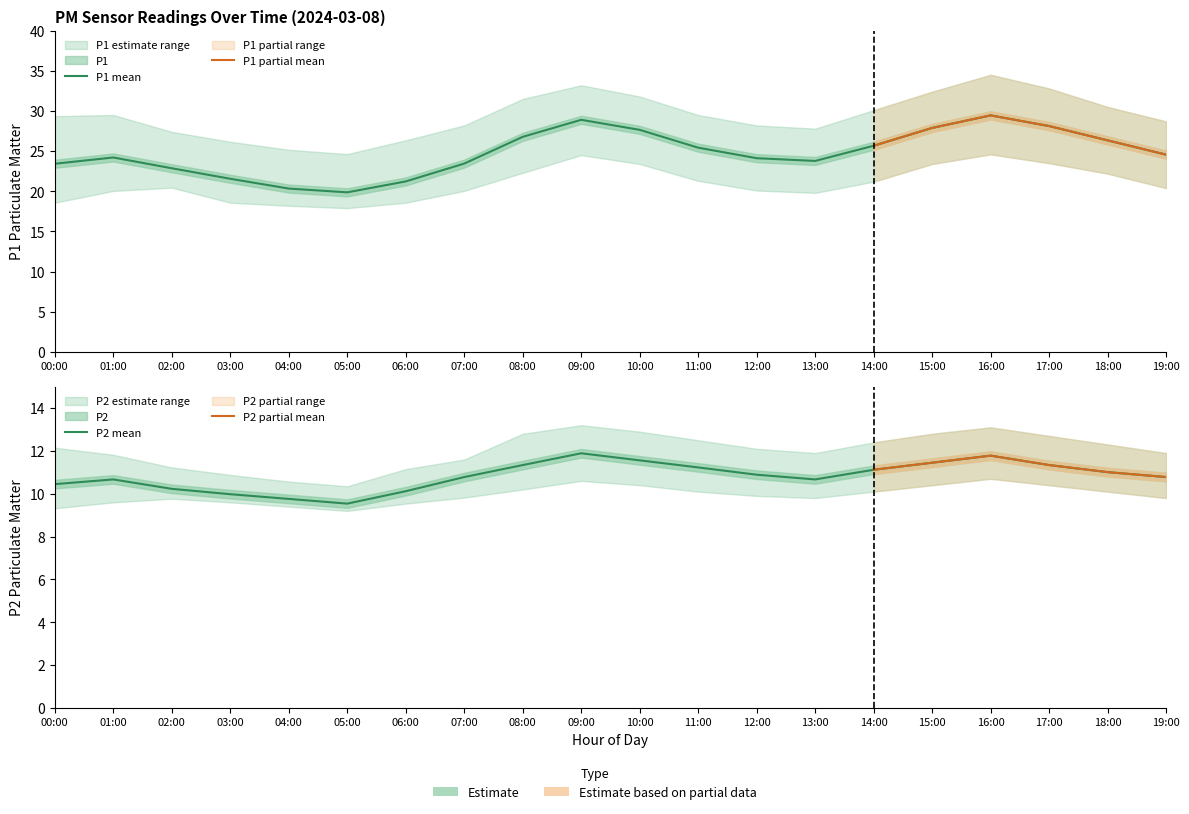

Reading right to left, transcribe all the data shown in this chart.

P1: 24.6	26.3	28.1	29.4	27.9	25.7	23.8	24.1	25.4	27.6	28.9	26.8	23.4	21.2	19.9	20.3	21.6	22.9	24.2	23.4
P2: 10.8	11.0	11.3	11.8	11.4	11.1	10.7	10.9	11.2	11.6	11.9	11.3	10.8	10.1	9.5	9.8	10.0	10.2	10.7	10.4
P1_upper: 28.7	30.5	32.8	34.5	32.4	30.1	27.8	28.2	29.5	31.8	33.2	31.5	28.2	26.4	24.6	25.2	26.2	27.4	29.5	29.4
P1_lower: 20.4	22.2	23.5	24.6	23.4	21.2	19.8	20.1	21.3	23.4	24.5	22.3	20.1	18.6	17.9	18.2	18.6	20.4	20.1	18.6
P2_upper: 11.9	12.3	12.7	13.1	12.8	12.4	11.9	12.1	12.5	12.9	13.2	12.8	11.6	11.2	10.3	10.6	10.9	11.2	11.8	12.2
P2_lower: 9.8	10.1	10.4	10.7	10.4	10.1	9.8	9.9	10.1	10.4	10.6	10.2	9.8	9.5	9.2	9.4	9.6	9.8	9.6	9.3